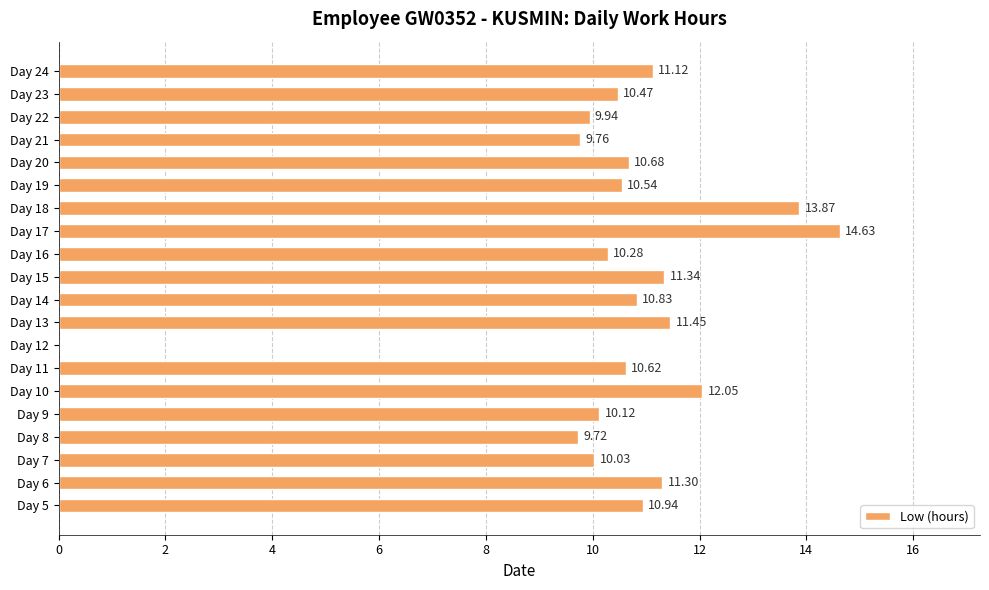

What is the sum of all values?

209.7